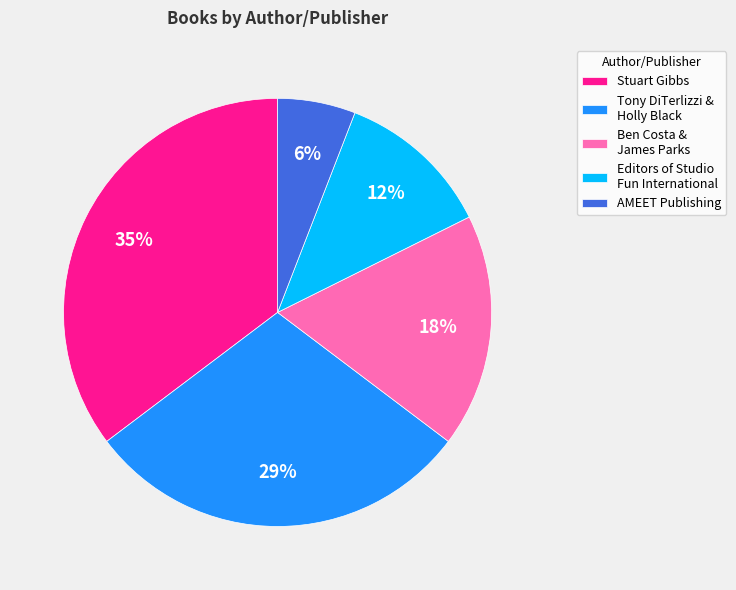

Does any single category account for the majority?

No